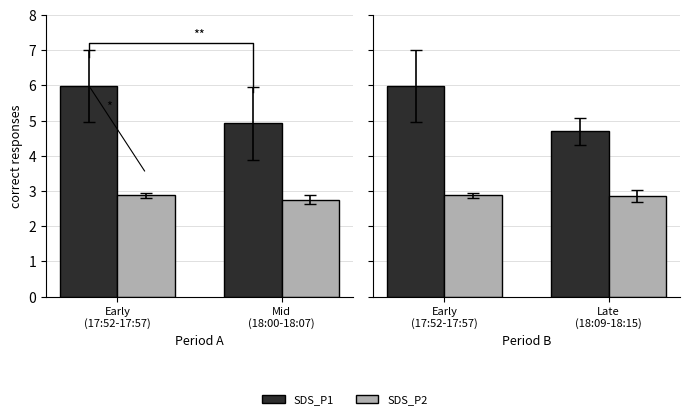

At Late (18:09-18:15), list the series in order from smallest to largest.

SDS_P2, SDS_P1